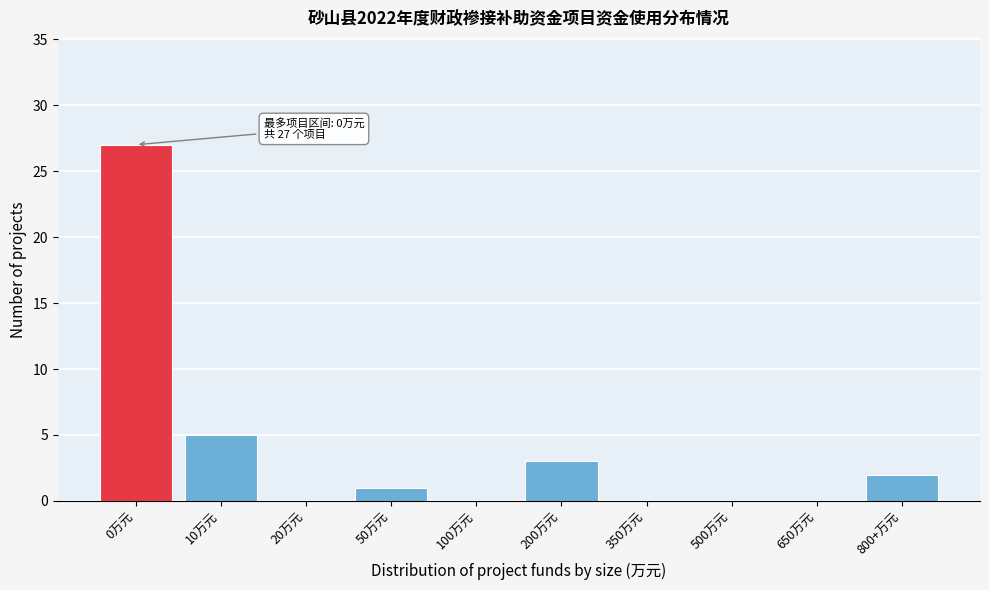

Reading right to left, transcribe all the data shown in this chart.

800+万元=2	650万元=0	500万元=0	350万元=0	200万元=3	100万元=0	50万元=1	20万元=0	10万元=5	0万元=27